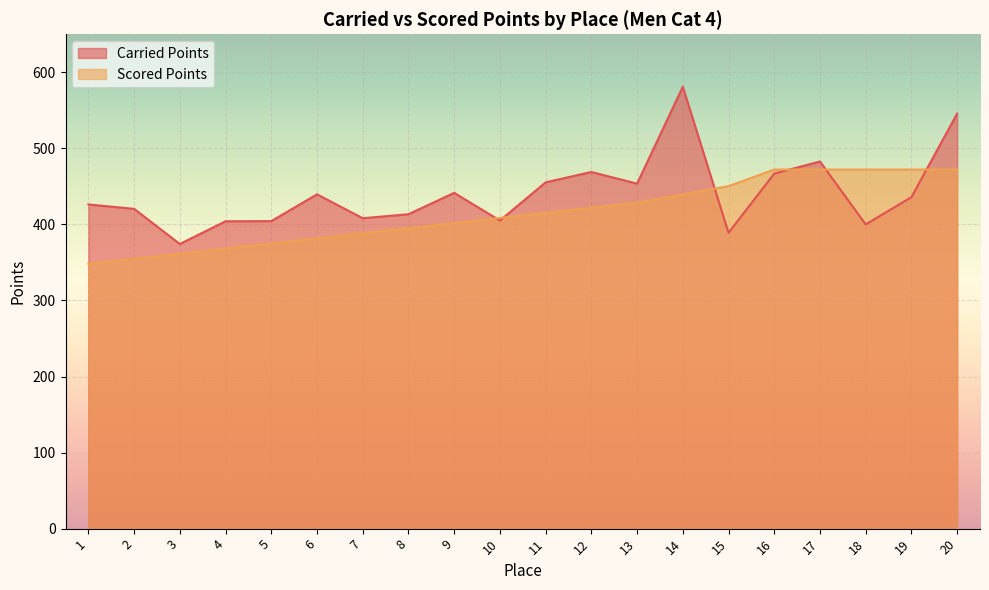

What is the value of the Carried Points point at the 17th from the left?

482.7